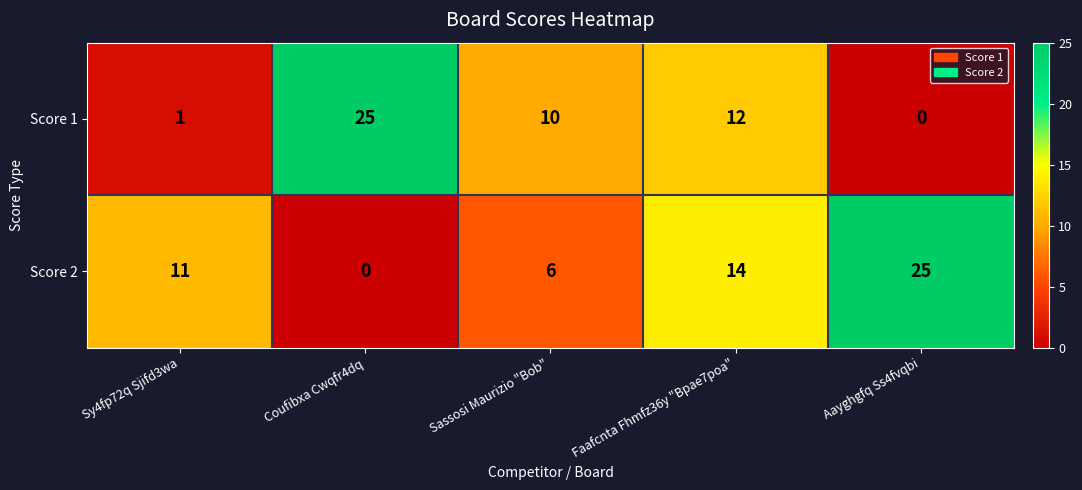

Which series has the largest total across all categories?

Score 2